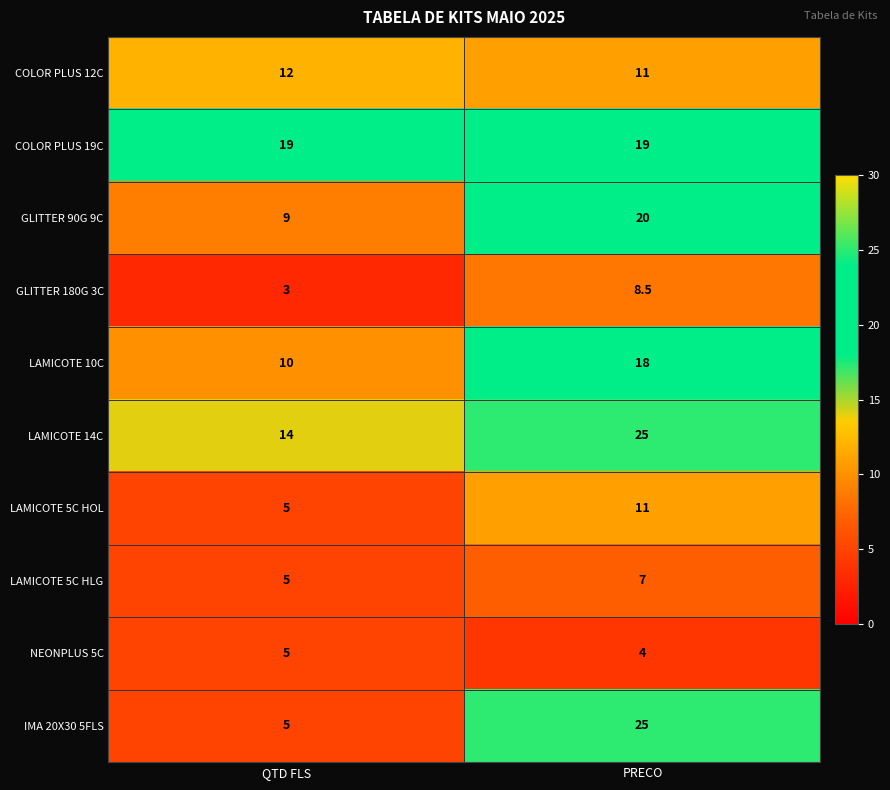

At which label is GLITTER 180G 3C closest to 5?

QTD FLS